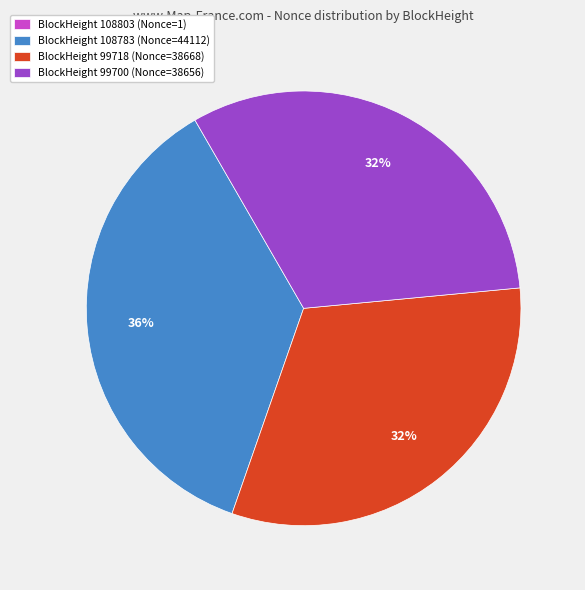

To the nearest percent, what portion does BlockHeight 99718 (Nonce=38668) represent?

32%